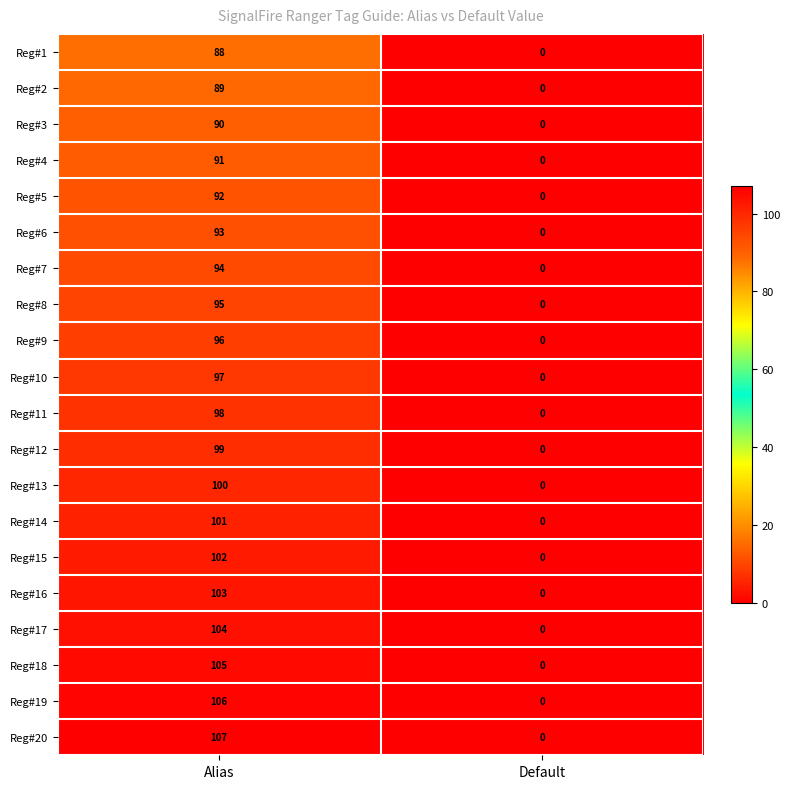

The value of Reg#19 at Alias is 51. True or false?

False